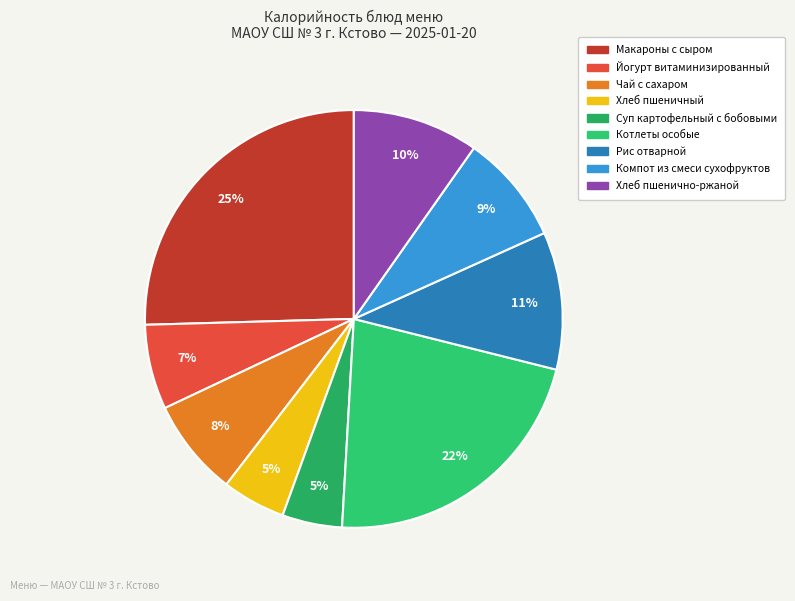

Which category has the biggest portion of the pie?

Макароны с сыром